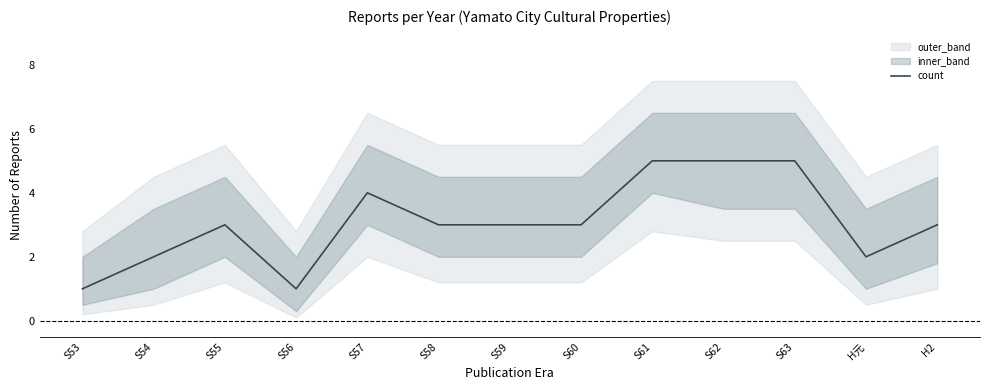

Reading left to right, transcribe all the data shown in this chart.

S53=1	S54=2	S55=3	S56=1	S57=4	S58=3	S59=3	S60=3	S61=5	S62=5	S63=5	H元=2	H2=3